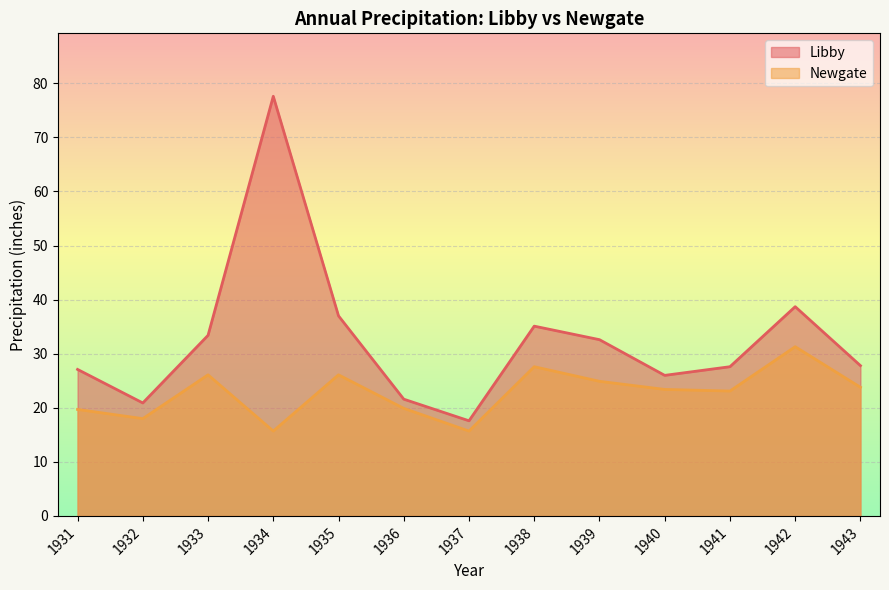

What is the spread (max minus min) of values at 1943?

4.0